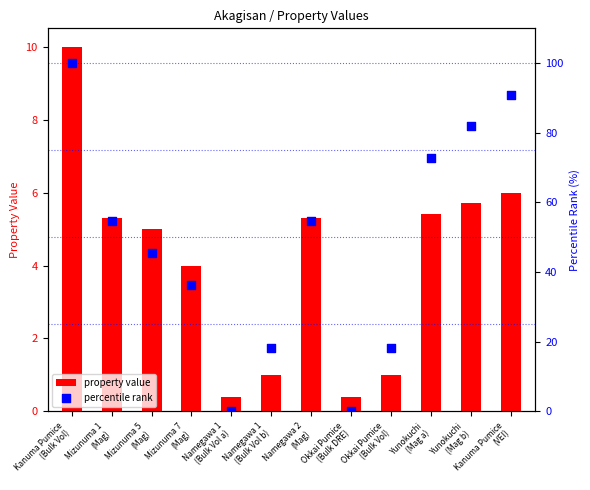

Which series reaches the minimum Y coordinate?

percentile rank